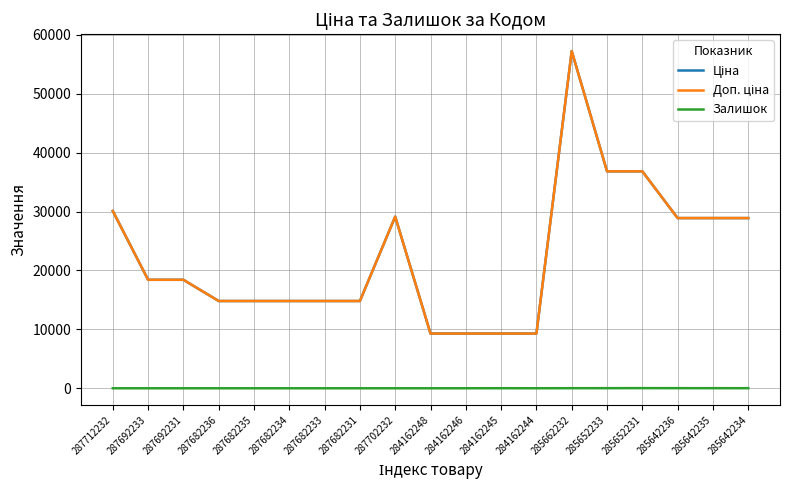

Is this an area chart (filled region under the line)?

No